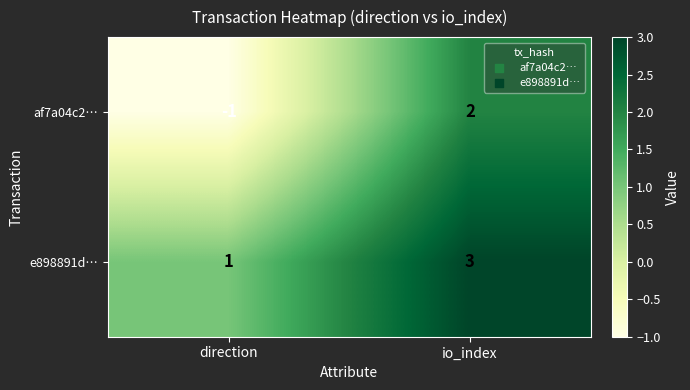

At how many categories does at least one series exceed 0?

2